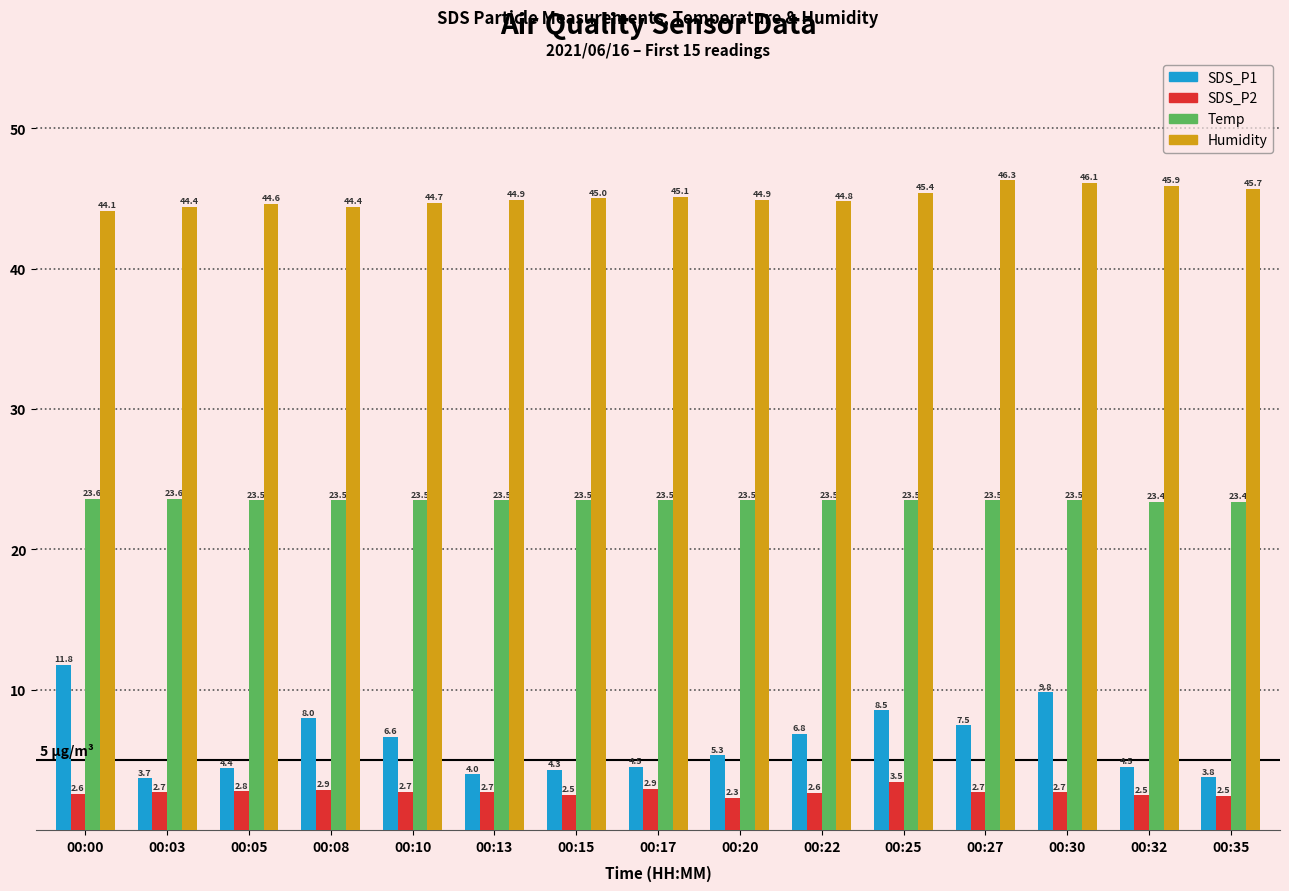

What is the value of the SDS_P1 bar at the 8th from the left?

4.5